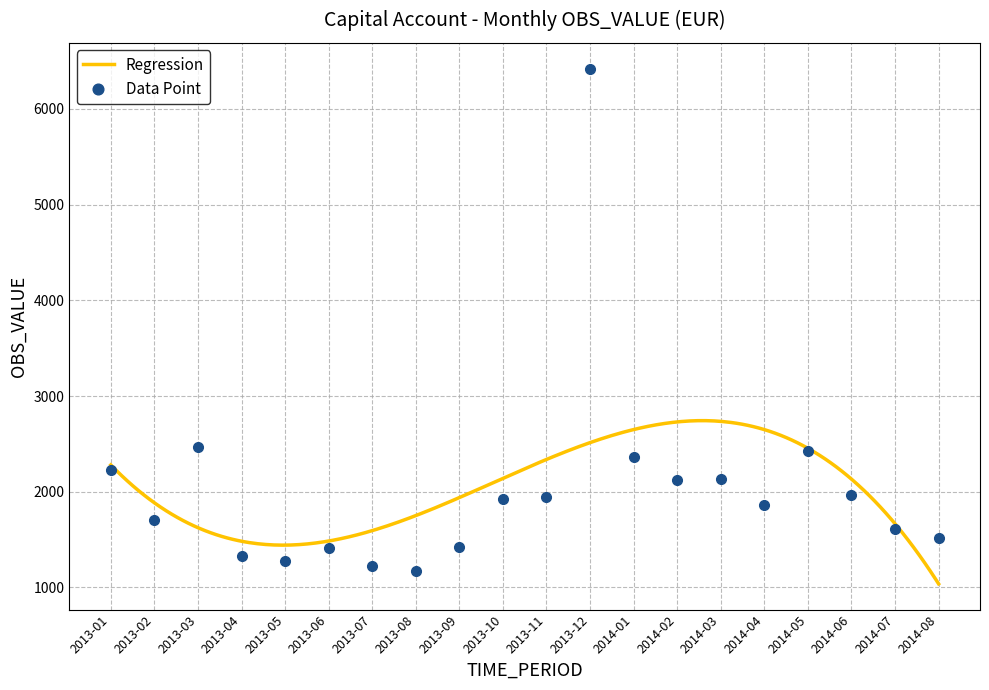

Between 2013-07 and 2013-04, which is larger?

2013-04